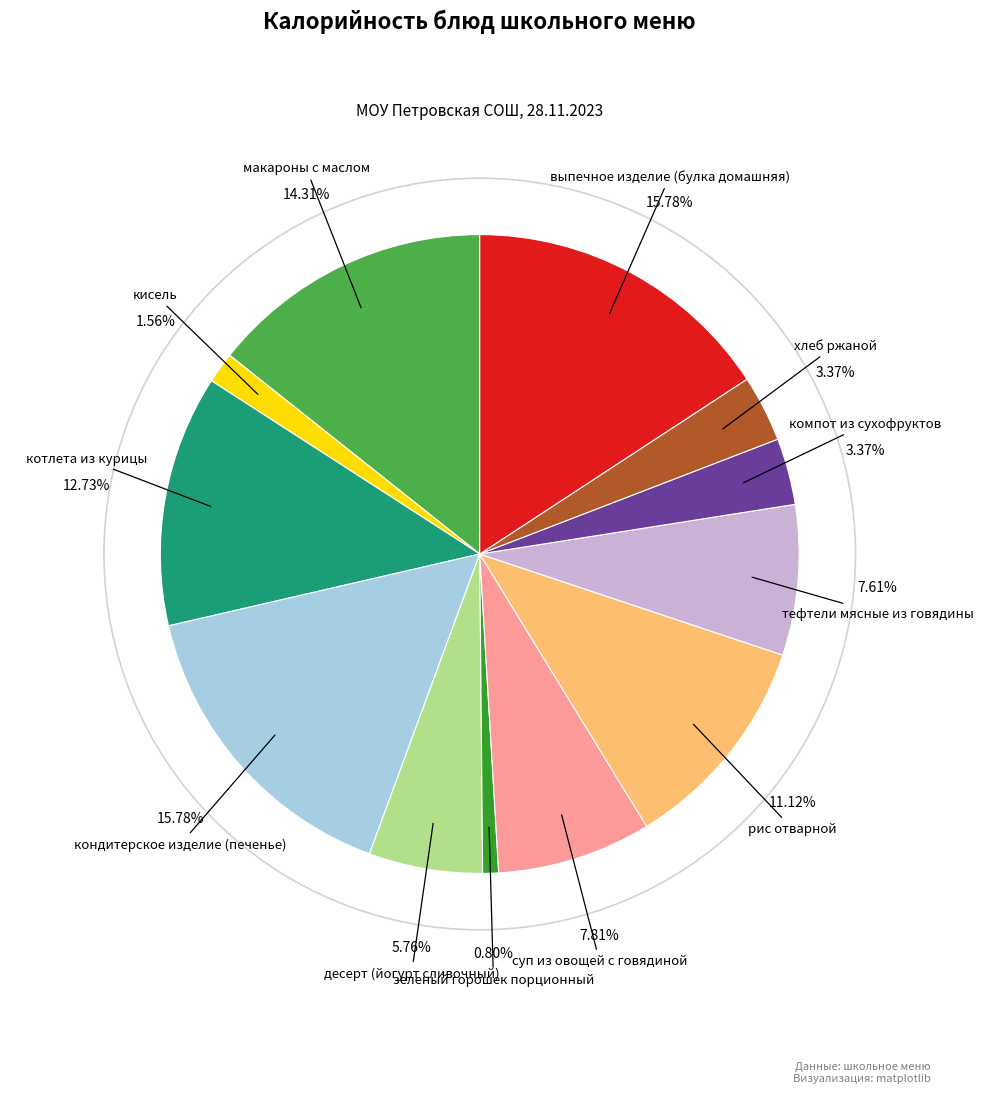

To the nearest percent, what is the difference between the largest and smallest slice percentages?

15%